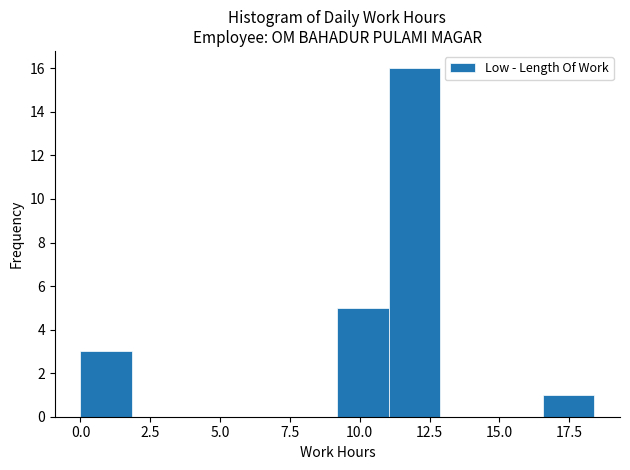

Read against the x-axis, roughly where is the centre of the tallest bar?

12.0